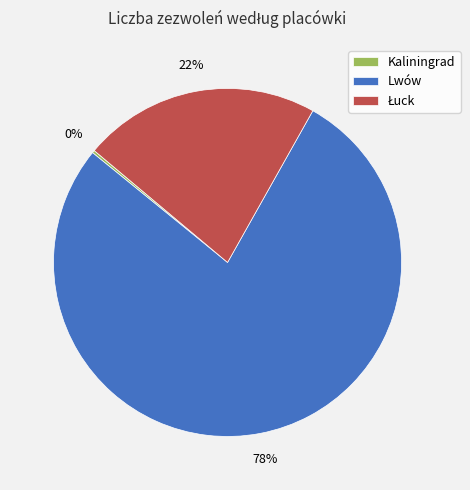

The Lwów slice represents 70% of the pie. True or false?

False